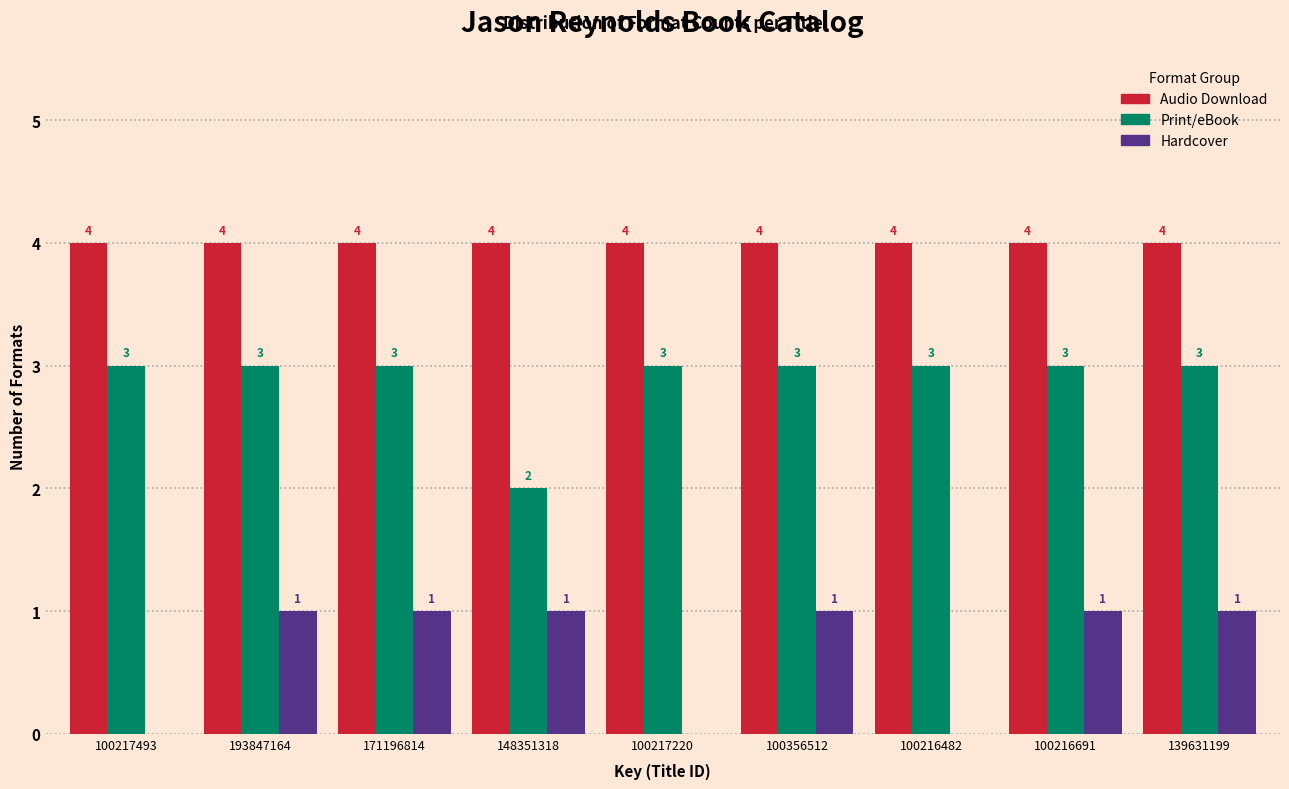

Reading left to right, transcribe all the data shown in this chart.

Audio Download: 100217493=4	193847164=4	171196814=4	148351318=4	100217220=4	100356512=4	100216482=4	100216691=4	139631199=4
Print/eBook: 100217493=3	193847164=3	171196814=3	148351318=2	100217220=3	100356512=3	100216482=3	100216691=3	139631199=3
Hardcover: 100217493=0	193847164=1	171196814=1	148351318=1	100217220=0	100356512=1	100216482=0	100216691=1	139631199=1